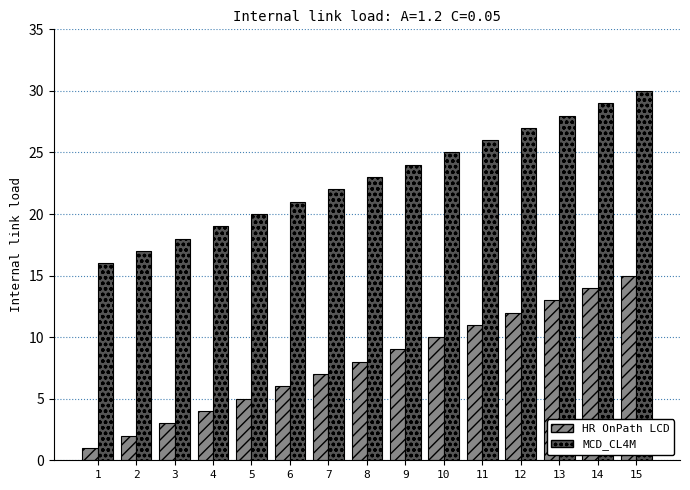

Rank the series by their average value, from highest to lowest.

MCD_CL4M, HR OnPath LCD